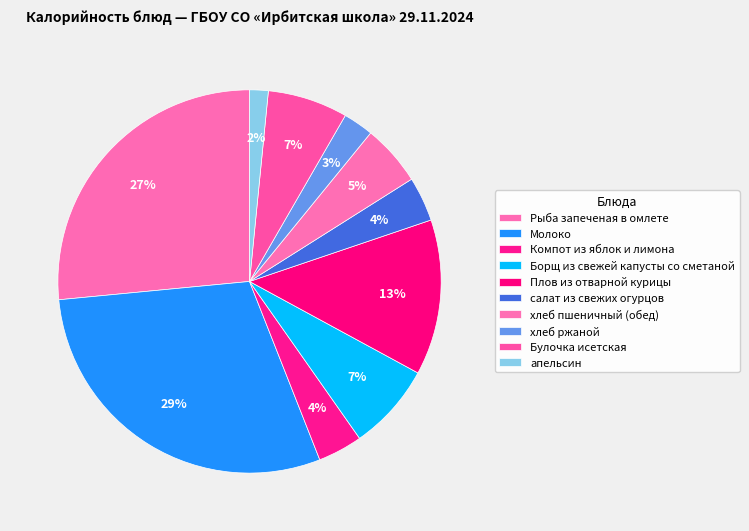

How many slices are in this pie chart?

10